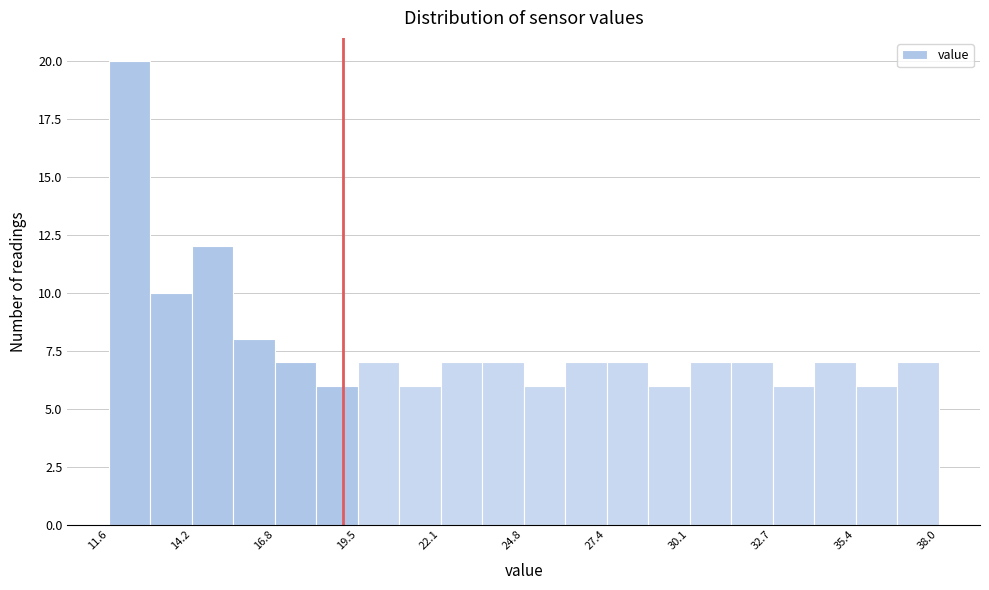

Around what value on the x-axis is the tallest bar? Give the approximate position of its centre, as read against the axis.

12.0